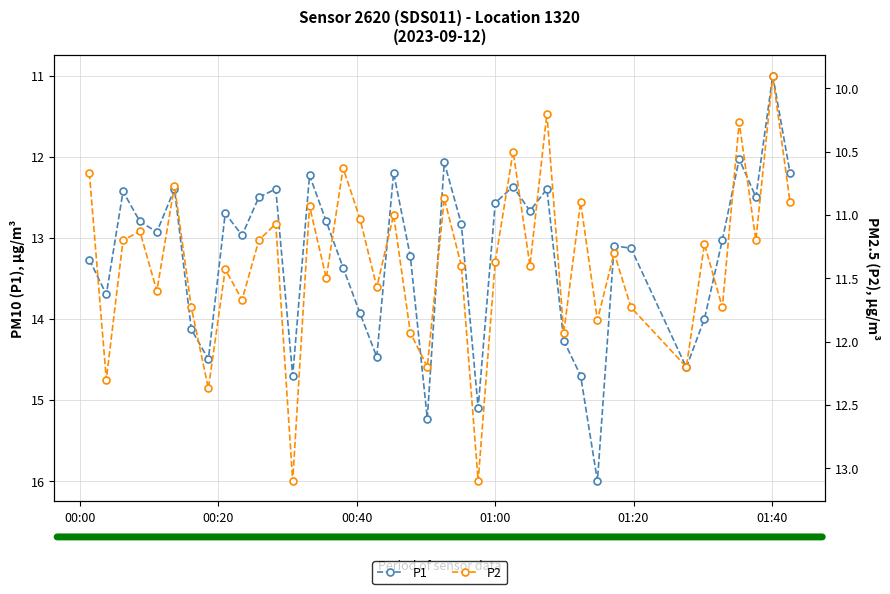

What is the value of the P1 point at the 33rd from the left?

13.1